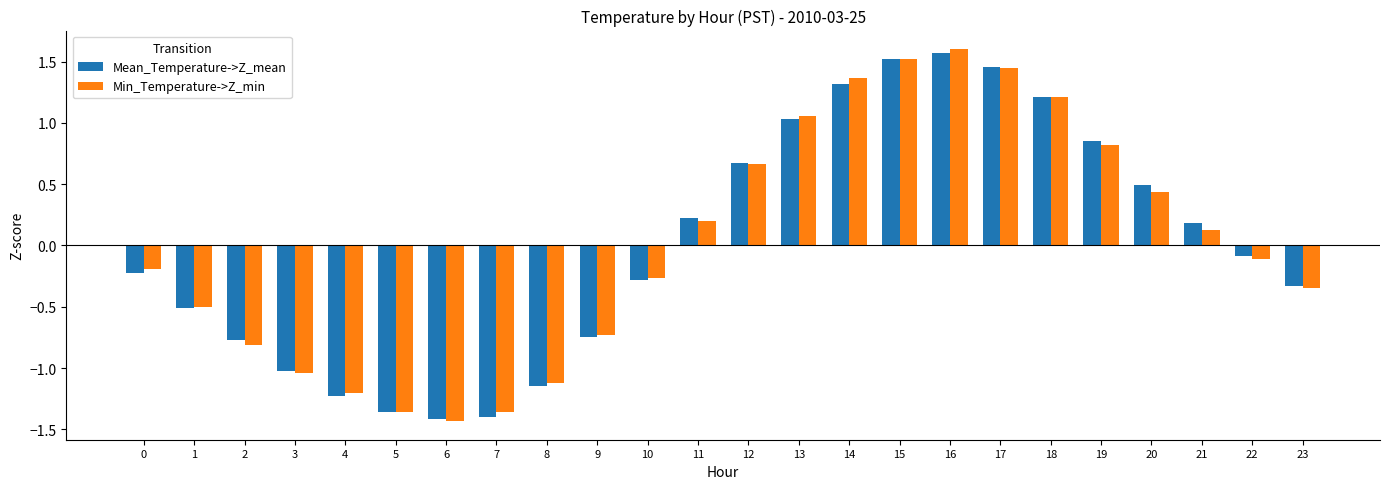

Is the value of Min_Temperature->Z_min at 9 greater than the value of Mean_Temperature->Z_mean at 8?

Yes